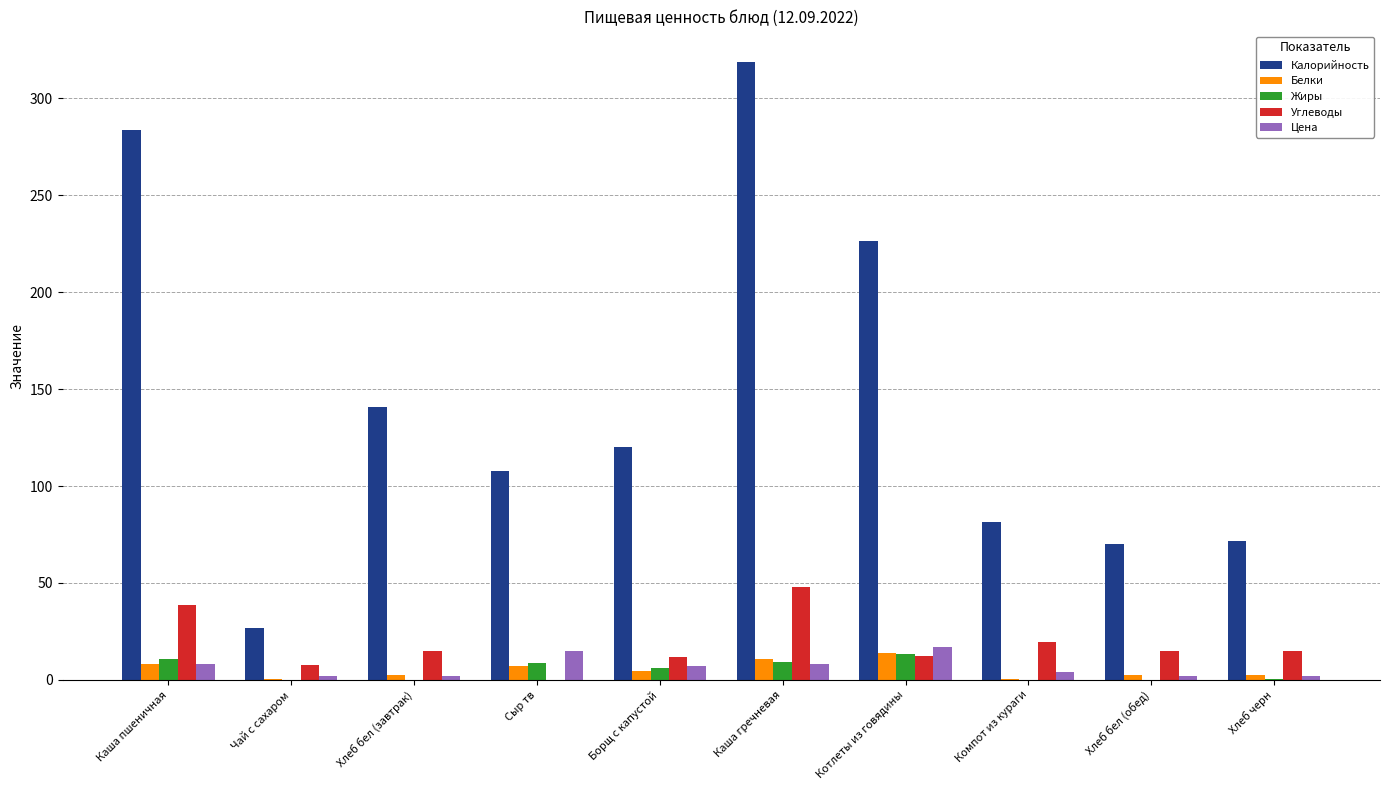

Read the Белки value at Котлеты из говядины.

13.7